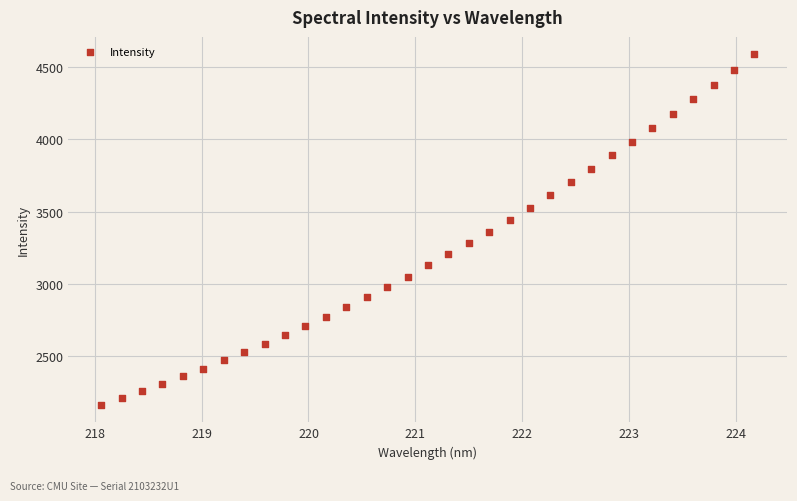

What is the range of X values (max minus min)?

6.1